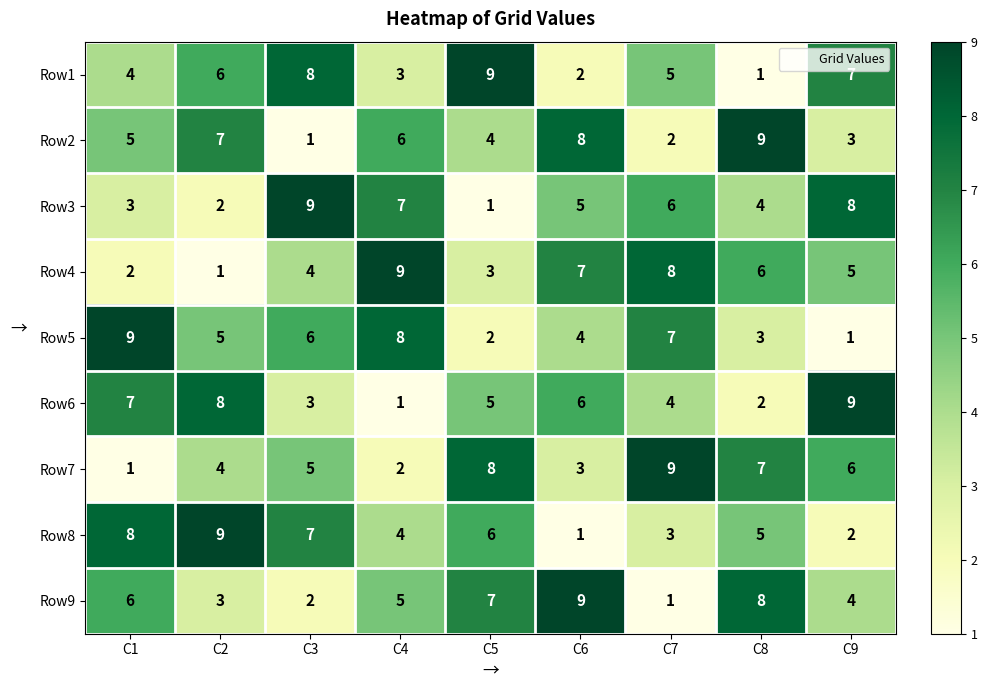

At how many categories does at least one series exceed 4?

9